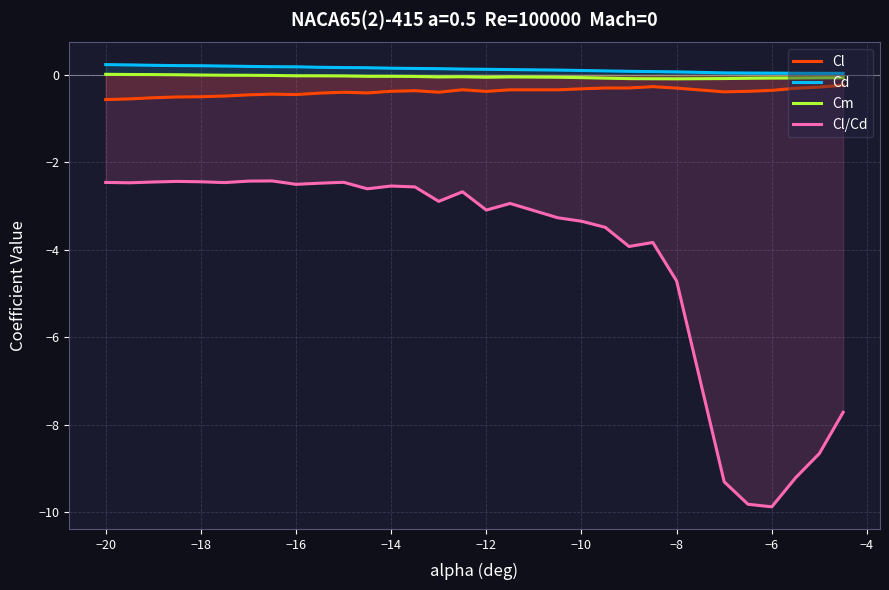

What are all the series names shown in the legend?

Cl, Cd, Cm, Cl/Cd